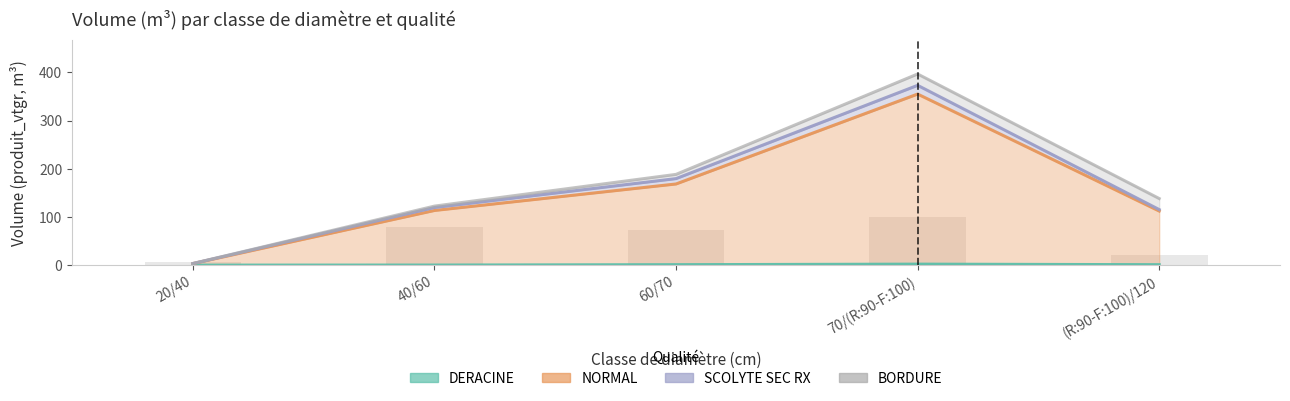

Does the chart contain any negative values?

No